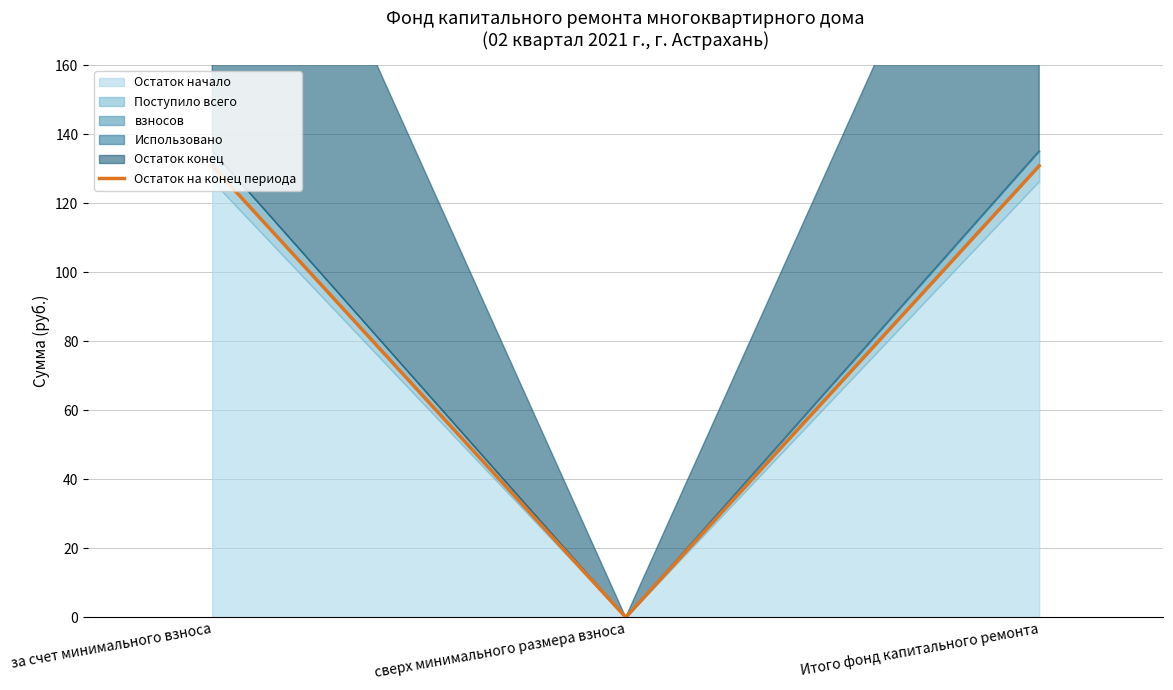

Where does the data first go above 130?

за счет минимального взноса